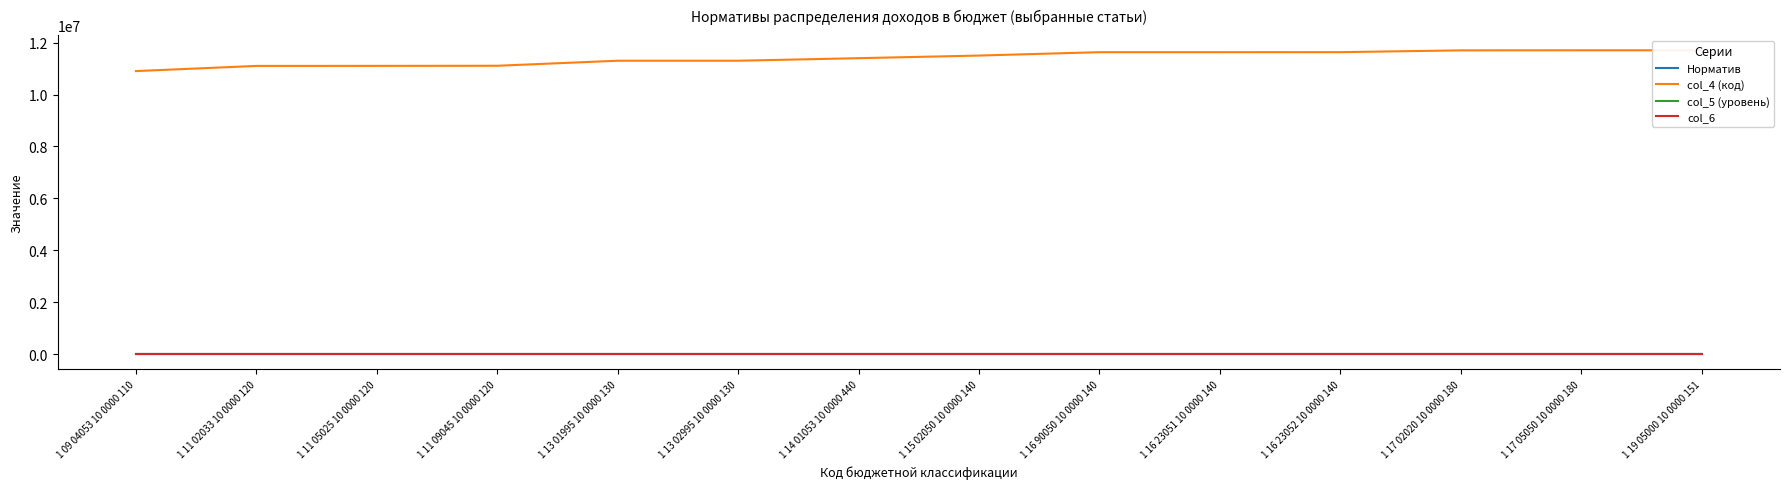

What is the sum of the col_5 (уровень) values at 1 16 23052 10 0000 140 and 1 17 05050 10 0000 180?

20